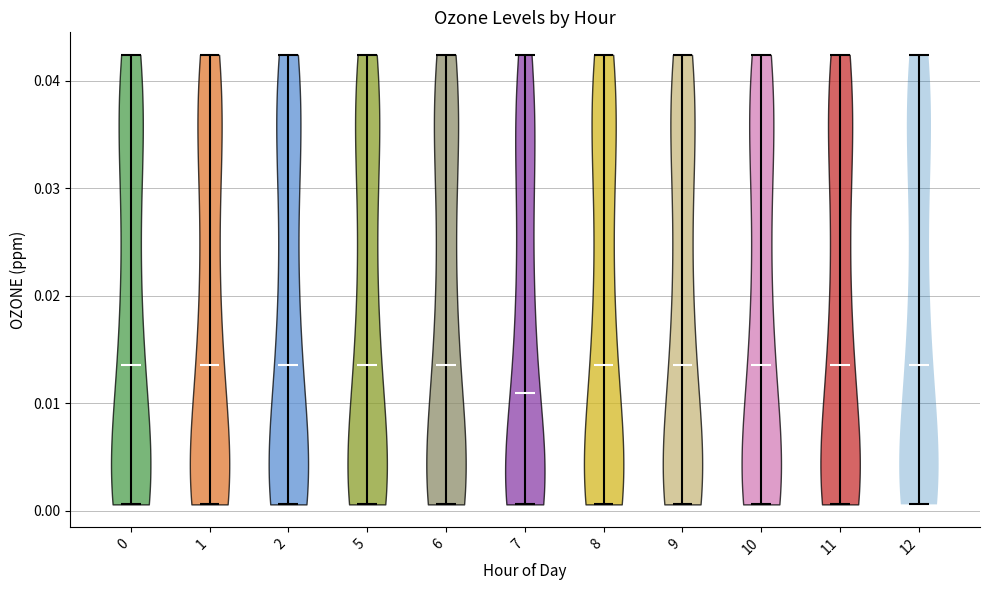

What is the highest point the violin at x = 0 reaches on the y-axis? The values are not printed on the chart, so give them approximately, as read against the axis.

0.042